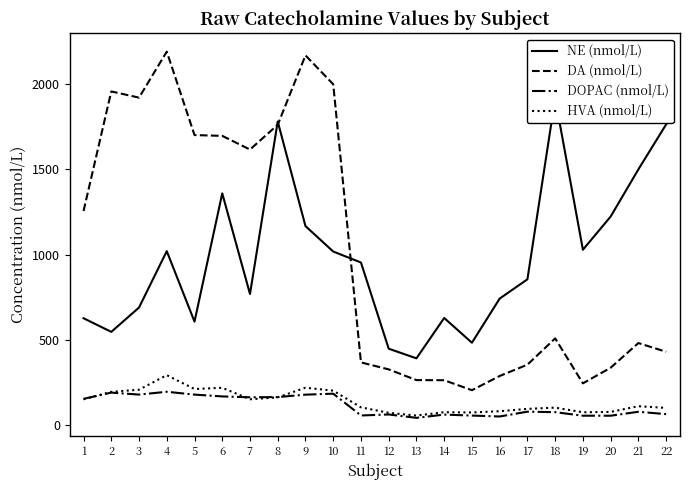

What is the approximate value of HVA (nmol/L) at 13?

54.8